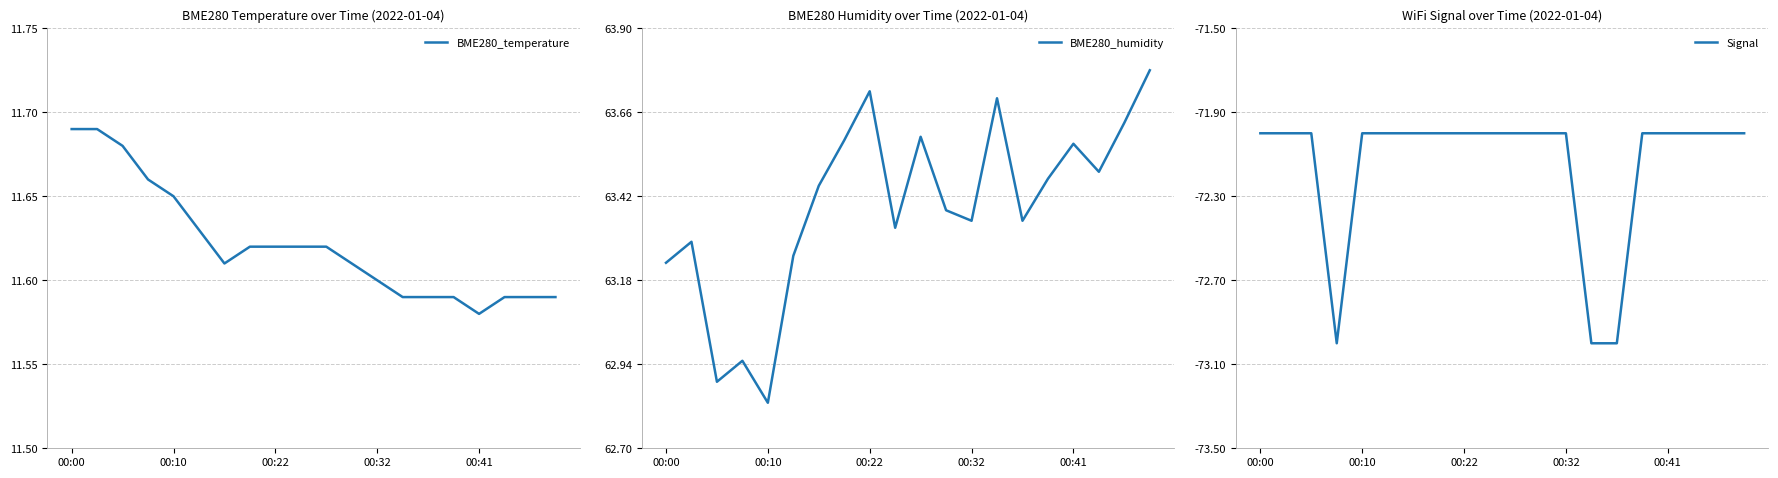

Where does the BME280_humidity series first go above 63?

00:00